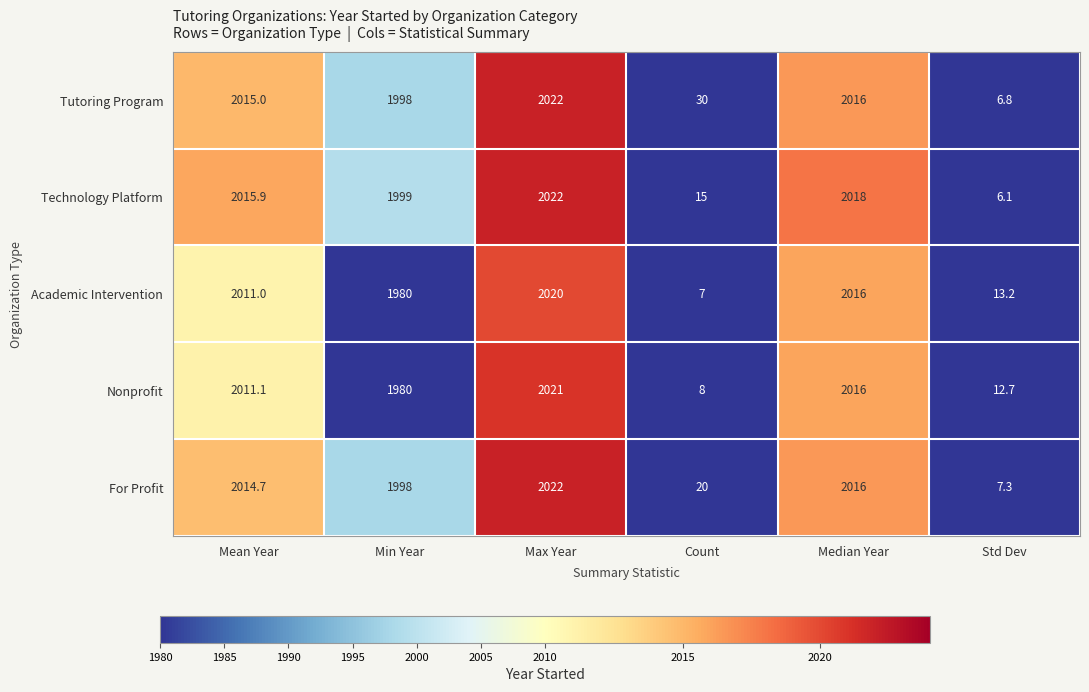

At which category is the sum across all series the highest?

Max Year